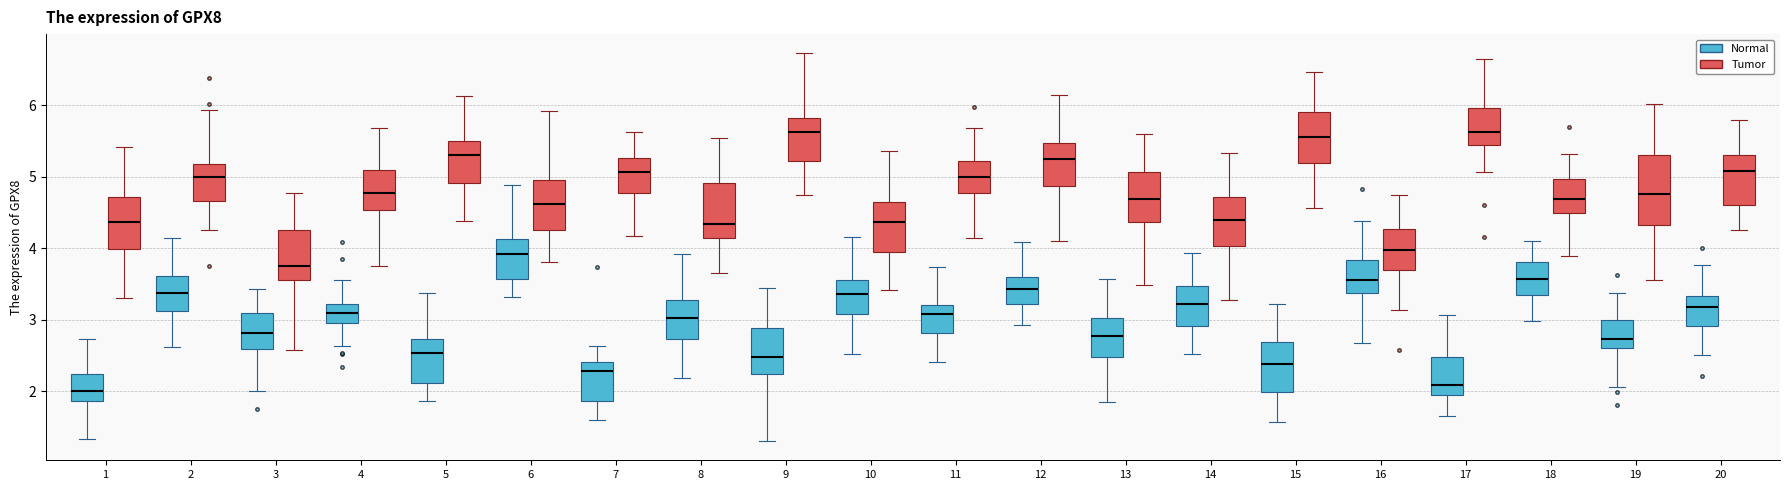

Reading left to right, read every box against the y-axis: the position of its median line, the range the box covers, and the ends of its whiskers. The values are not printed on the chart, so give them approximately, as read against the axis.

1 (Normal): median 2.0, box 1.9 to 2.2, whiskers 1.3 to 2.7
1 (Tumor): median 4.4, box 4.0 to 4.7, whiskers 3.3 to 5.4
2 (Normal): median 3.4, box 3.1 to 3.6, whiskers 2.6 to 4.1
2 (Tumor): median 5.0, box 4.7 to 5.2, whiskers 4.3 to 5.9
3 (Normal): median 2.8, box 2.6 to 3.1, whiskers 2.0 to 3.4
3 (Tumor): median 3.8, box 3.6 to 4.3, whiskers 2.6 to 4.8
4 (Normal): median 3.1, box 2.9 to 3.2, whiskers 2.6 to 3.6
4 (Tumor): median 4.8, box 4.5 to 5.1, whiskers 3.8 to 5.7
5 (Normal): median 2.5, box 2.1 to 2.7, whiskers 1.9 to 3.4
5 (Tumor): median 5.3, box 4.9 to 5.5, whiskers 4.4 to 6.1
6 (Normal): median 3.9, box 3.6 to 4.1, whiskers 3.3 to 4.9
6 (Tumor): median 4.6, box 4.3 to 5.0, whiskers 3.8 to 5.9
7 (Normal): median 2.3, box 1.9 to 2.4, whiskers 1.6 to 2.6
7 (Tumor): median 5.1, box 4.8 to 5.3, whiskers 4.2 to 5.6
8 (Normal): median 3.0, box 2.7 to 3.3, whiskers 2.2 to 3.9
8 (Tumor): median 4.3, box 4.2 to 4.9, whiskers 3.7 to 5.5
9 (Normal): median 2.5, box 2.2 to 2.9, whiskers 1.3 to 3.4
9 (Tumor): median 5.6, box 5.2 to 5.8, whiskers 4.7 to 6.7
10 (Normal): median 3.4, box 3.1 to 3.6, whiskers 2.5 to 4.2
10 (Tumor): median 4.4, box 3.9 to 4.6, whiskers 3.4 to 5.4
11 (Normal): median 3.1, box 2.8 to 3.2, whiskers 2.4 to 3.7
11 (Tumor): median 5.0, box 4.8 to 5.2, whiskers 4.1 to 5.7
12 (Normal): median 3.4, box 3.2 to 3.6, whiskers 2.9 to 4.1
12 (Tumor): median 5.2, box 4.9 to 5.5, whiskers 4.1 to 6.1
13 (Normal): median 2.8, box 2.5 to 3.0, whiskers 1.9 to 3.6
13 (Tumor): median 4.7, box 4.4 to 5.1, whiskers 3.5 to 5.6
14 (Normal): median 3.2, box 2.9 to 3.5, whiskers 2.5 to 3.9
14 (Tumor): median 4.4, box 4.0 to 4.7, whiskers 3.3 to 5.3
15 (Normal): median 2.4, box 2.0 to 2.7, whiskers 1.6 to 3.2
15 (Tumor): median 5.6, box 5.2 to 5.9, whiskers 4.6 to 6.5
16 (Normal): median 3.6, box 3.4 to 3.8, whiskers 2.7 to 4.4
16 (Tumor): median 4.0, box 3.7 to 4.3, whiskers 3.1 to 4.8
17 (Normal): median 2.1, box 2.0 to 2.5, whiskers 1.7 to 3.1
17 (Tumor): median 5.6, box 5.4 to 6.0, whiskers 5.1 to 6.6
18 (Normal): median 3.6, box 3.3 to 3.8, whiskers 3.0 to 4.1
18 (Tumor): median 4.7, box 4.5 to 5.0, whiskers 3.9 to 5.3
19 (Normal): median 2.7, box 2.6 to 3.0, whiskers 2.1 to 3.4
19 (Tumor): median 4.8, box 4.3 to 5.3, whiskers 3.6 to 6.0
20 (Normal): median 3.2, box 2.9 to 3.3, whiskers 2.5 to 3.8
20 (Tumor): median 5.1, box 4.6 to 5.3, whiskers 4.3 to 5.8